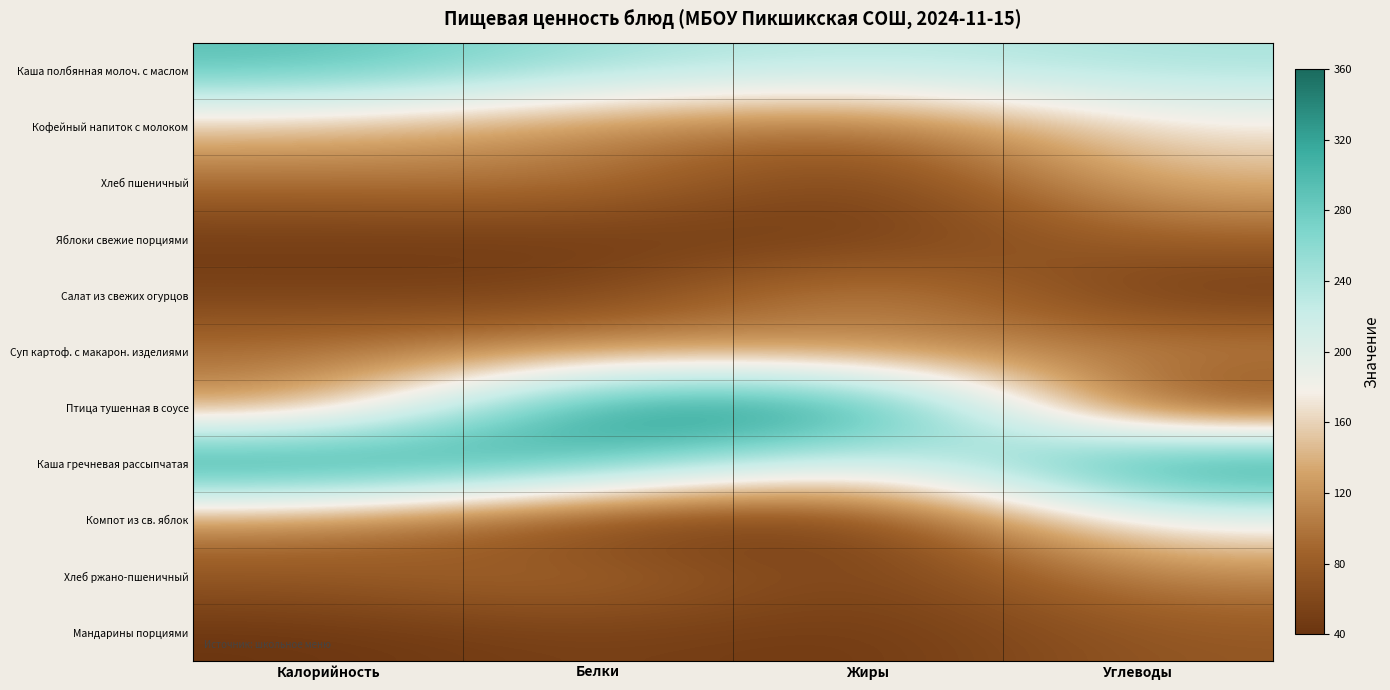

What is the greatest value displayed?

1.0